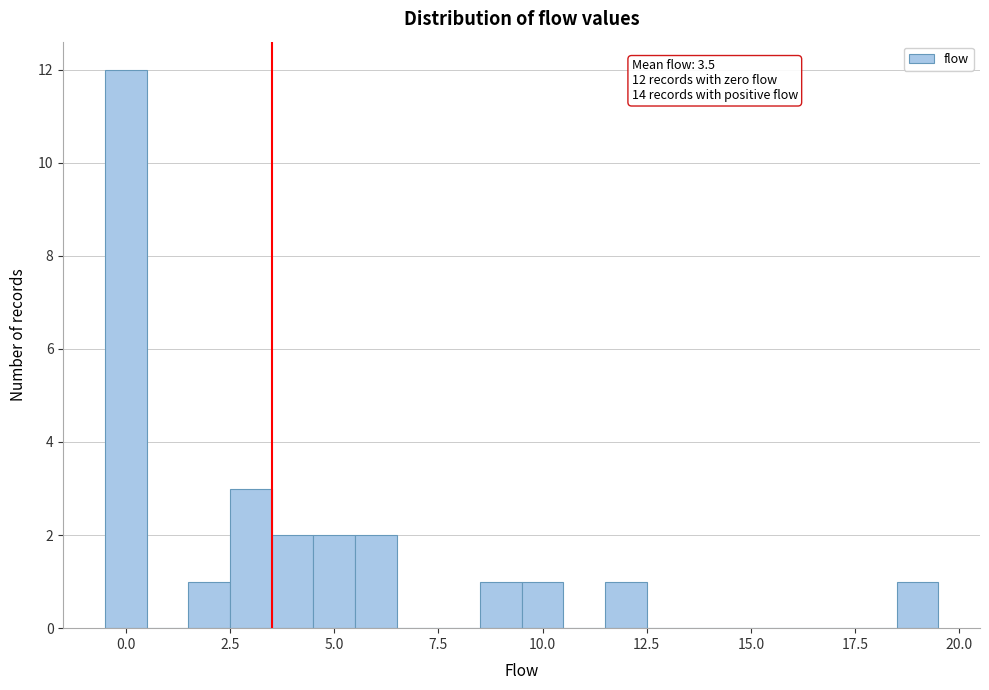

Read against the x-axis, roughly where is the centre of the tallest bar?

0.0